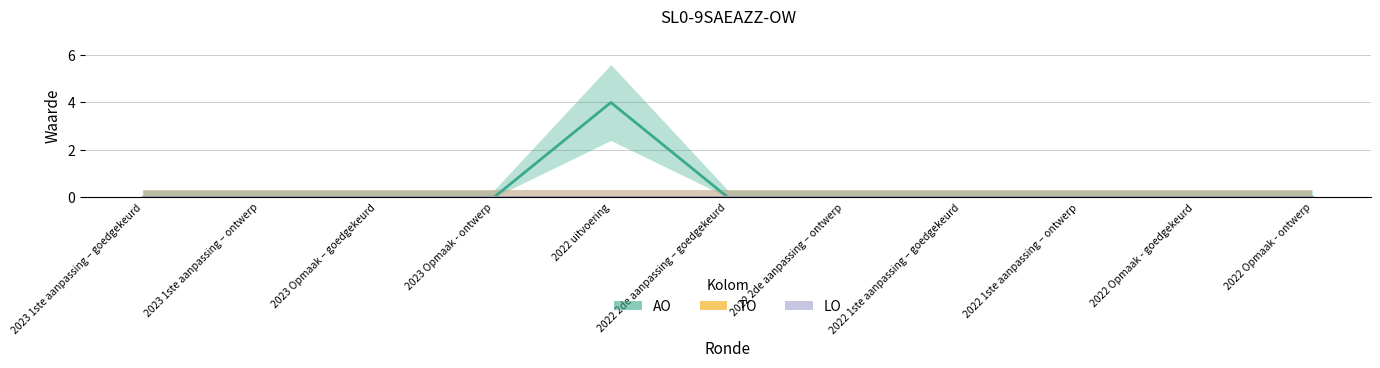

What are all the series names shown in the legend?

AO, TO, LO